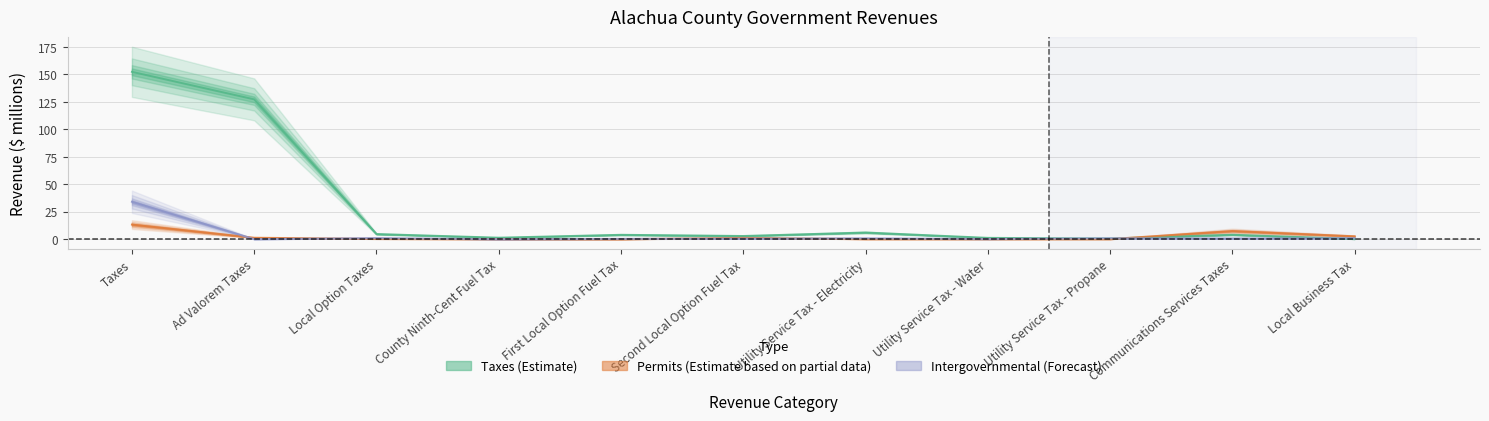

Where do Intergovernmental Revenue and Taxes first cross each other?

Utility Service Tax - Water and Utility Service Tax - Propane